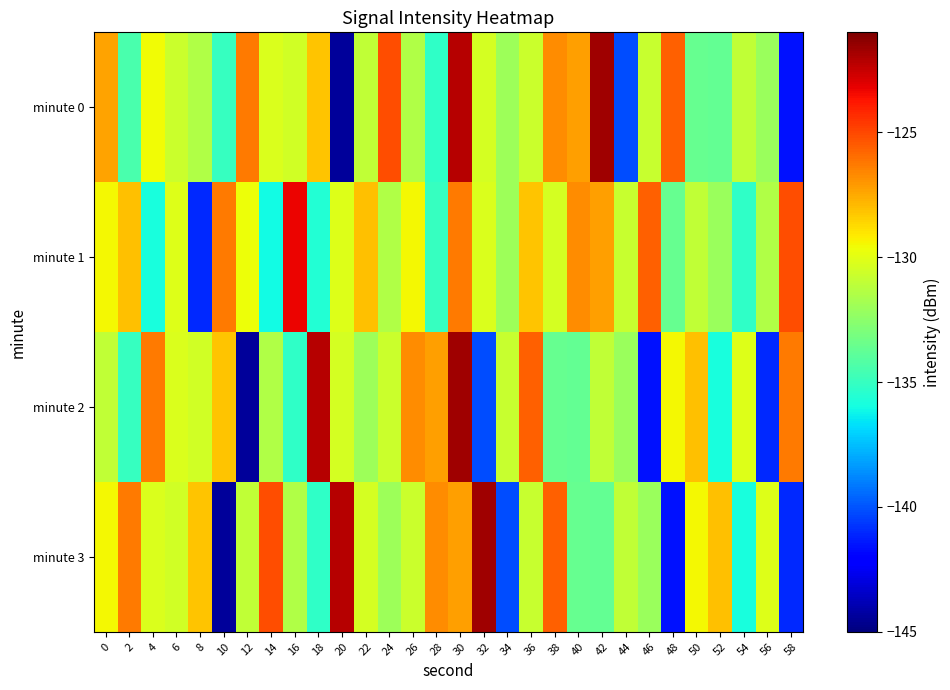

Reading left to right, transcribe all the data shown in this chart.

minute 0: 0=-127.3	2=-134.5	4=-129.6	6=-130.7	8=-131.4	10=-135.0	12=-126.3	14=-130.3	16=-130.6	18=-128.2	20=-144.4	22=-131.0	24=-125.1	26=-131.4	28=-135.2	30=-122.1	32=-130.4	34=-132.0	36=-130.7	38=-126.8	40=-127.2	42=-121.7	44=-140.2	46=-130.8	48=-125.6	50=-133.6	52=-133.7	54=-131.0	56=-132.1	58=-141.6
minute 1: 0=-129.5	2=-128.1	4=-135.9	6=-130.1	8=-141.0	10=-126.3	12=-129.7	14=-136.0	16=-123.3	18=-135.6	20=-130.1	22=-128.1	24=-131.4	26=-129.5	28=-135.0	30=-126.3	32=-130.3	34=-132.0	36=-128.2	38=-130.4	40=-126.8	42=-127.2	44=-130.8	46=-125.6	48=-133.6	50=-131.0	52=-132.1	54=-135.2	56=-131.4	58=-125.1
minute 2: 0=-131.0	2=-135.0	4=-126.3	6=-130.3	8=-130.6	10=-128.2	12=-144.4	14=-131.4	16=-135.2	18=-122.1	20=-130.4	22=-132.0	24=-130.7	26=-126.8	28=-127.2	30=-121.7	32=-140.2	34=-130.8	36=-125.6	38=-133.6	40=-133.7	42=-131.0	44=-132.1	46=-141.6	48=-129.5	50=-128.1	52=-135.9	54=-130.1	56=-141.0	58=-126.3
minute 3: 0=-129.5	2=-126.3	4=-130.3	6=-130.6	8=-128.2	10=-144.4	12=-131.0	14=-125.1	16=-131.4	18=-135.2	20=-122.1	22=-130.4	24=-132.0	26=-130.7	28=-126.8	30=-127.2	32=-121.7	34=-140.2	36=-130.8	38=-125.6	40=-133.6	42=-133.7	44=-131.0	46=-132.1	48=-141.6	50=-129.5	52=-128.1	54=-135.9	56=-130.1	58=-141.0